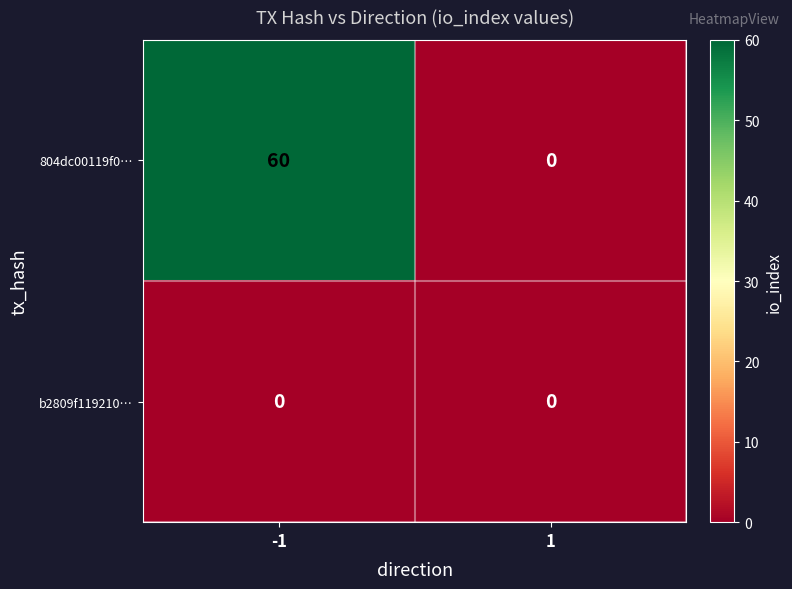

At which category is the sum across all series the highest?

-1